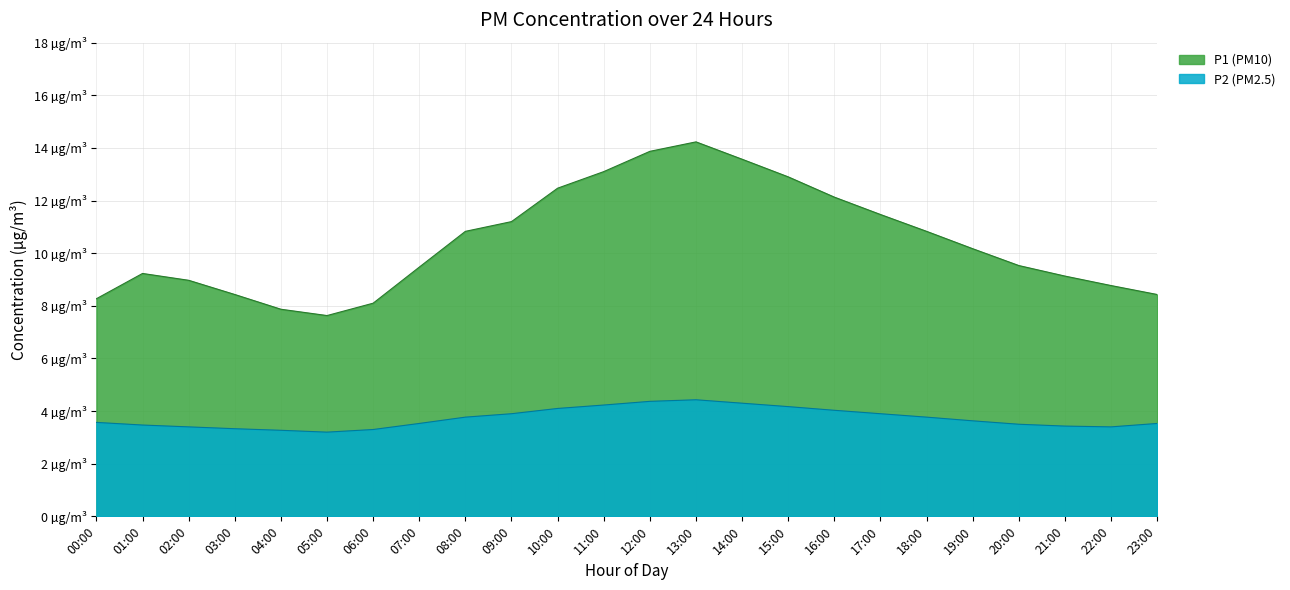

List the series in order of their peak value, lowest first.

P2 (PM2.5), P1 (PM10)